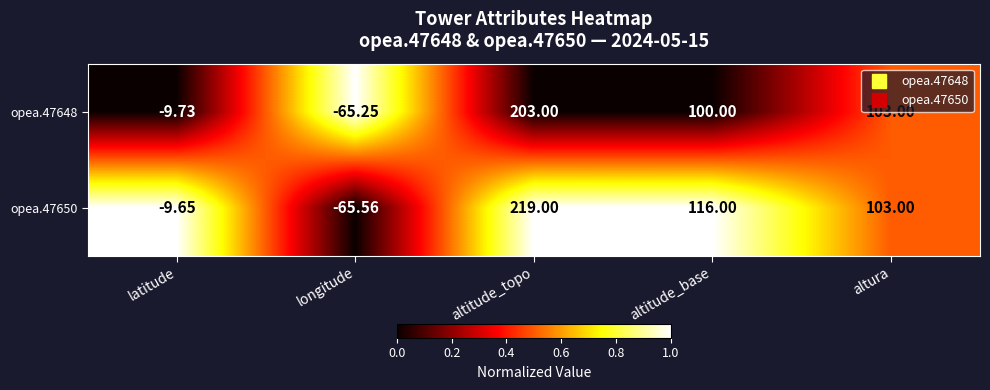

Rank the categories by opea.47648 value from lowest to highest.

longitude, latitude, altitude_base, altura, altitude_topo